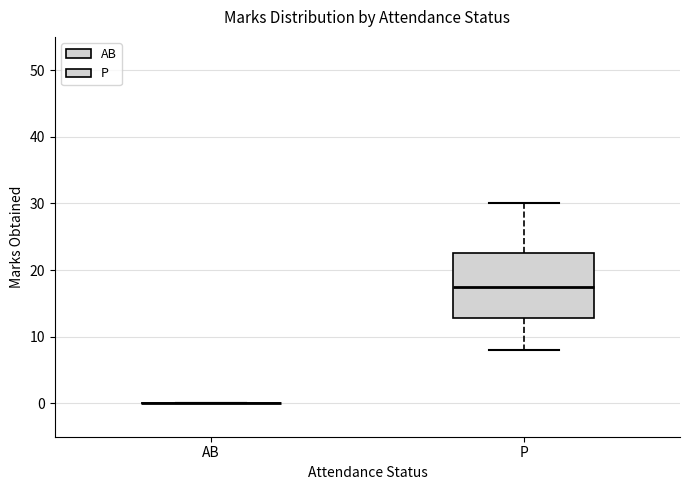

Reading left to right, read every box against the y-axis: the position of its median line, the range the box covers, and the ends of its whiskers. The values are not printed on the chart, so give them approximately, as read against the axis.

AB: box collapsed to a line at 0, whiskers 0 to 0
P: median 18, box 13 to 23, whiskers 8 to 30